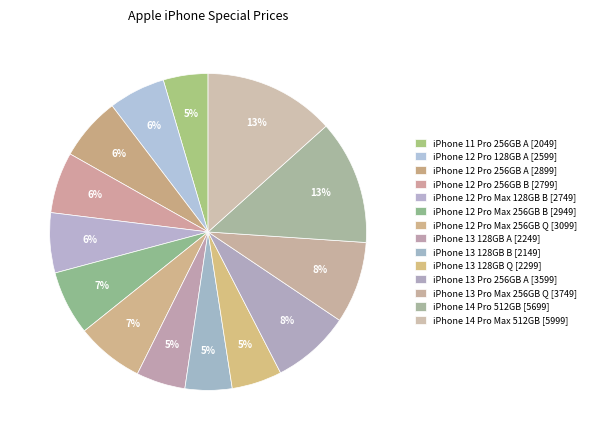

How many segments does this pie chart have?

14